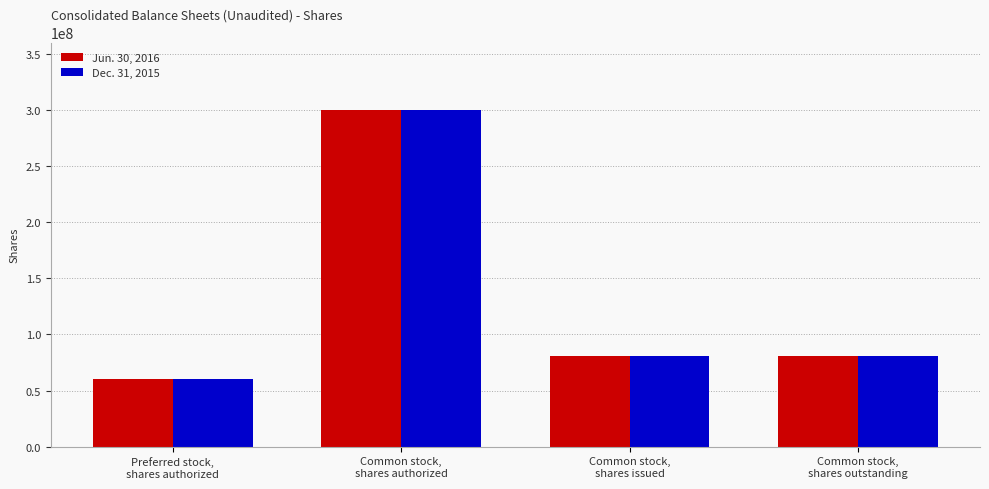

At how many categories does at least one series exceed 73798752?

3